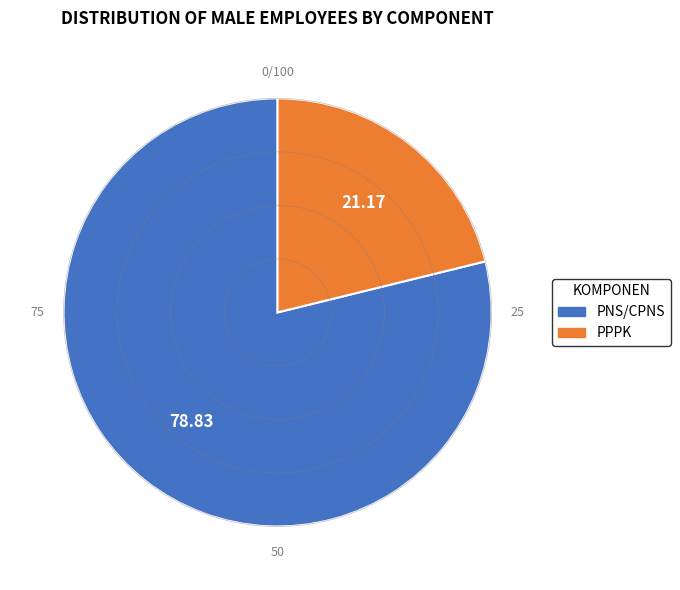

Rank the categories by value from lowest to highest.

PPPK, PNS/CPNS